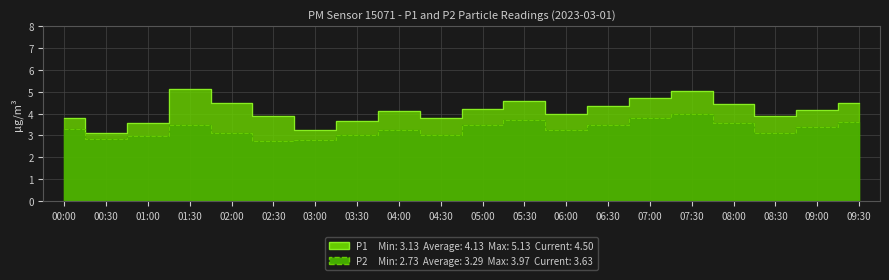

The P1 series shows 1.5 at 04:30. True or false?

False